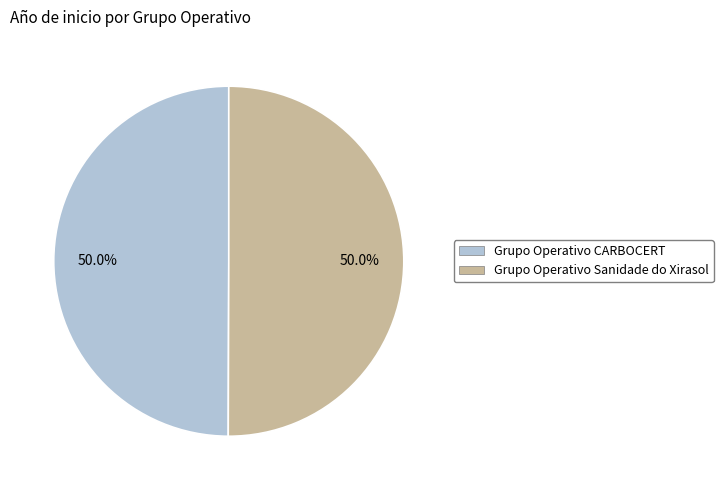

Approximately how many times larger is the value at Grupo Operativo CARBOCERT compared to Grupo Operativo Sanidade do Xirasol?

1.0